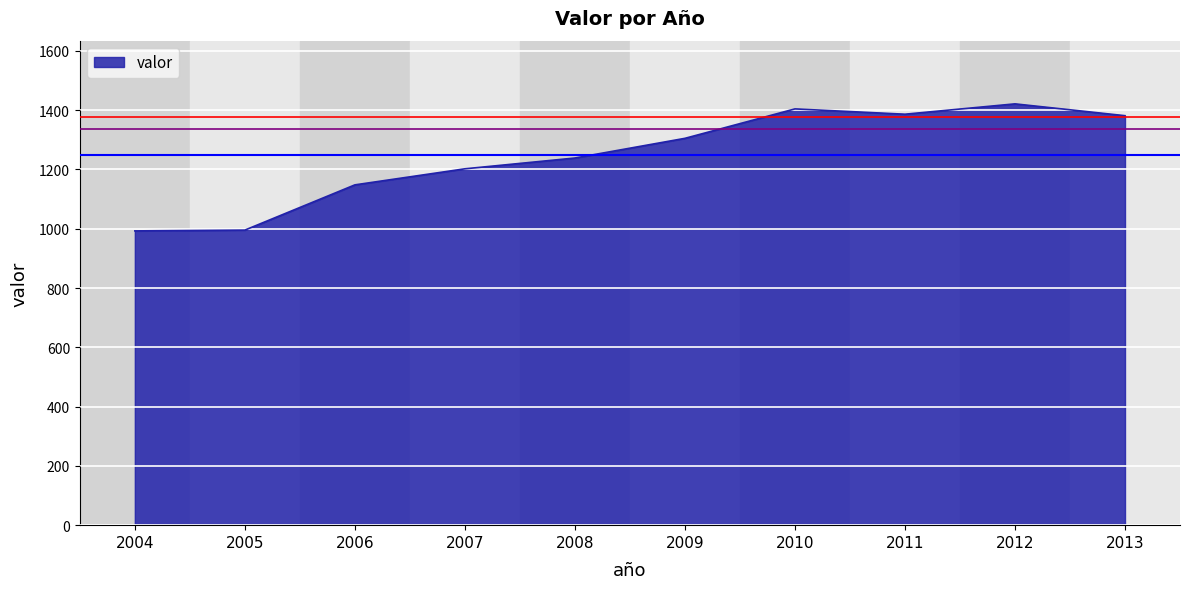

What is the change in value from 2006 to 2009?

+157.0